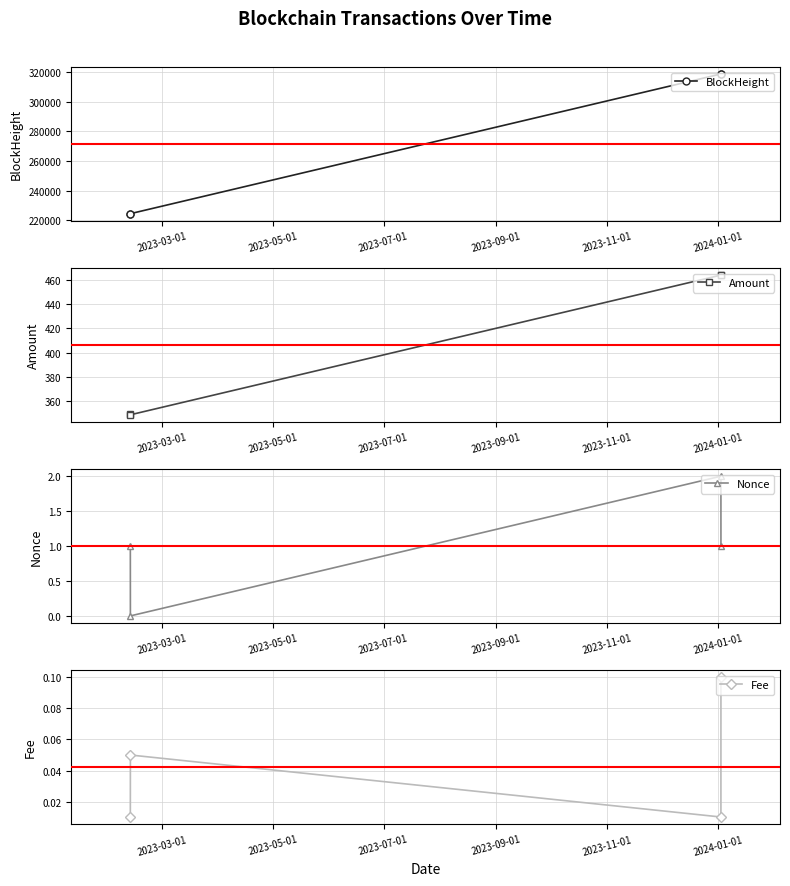

How many lines are shown in the chart?

4